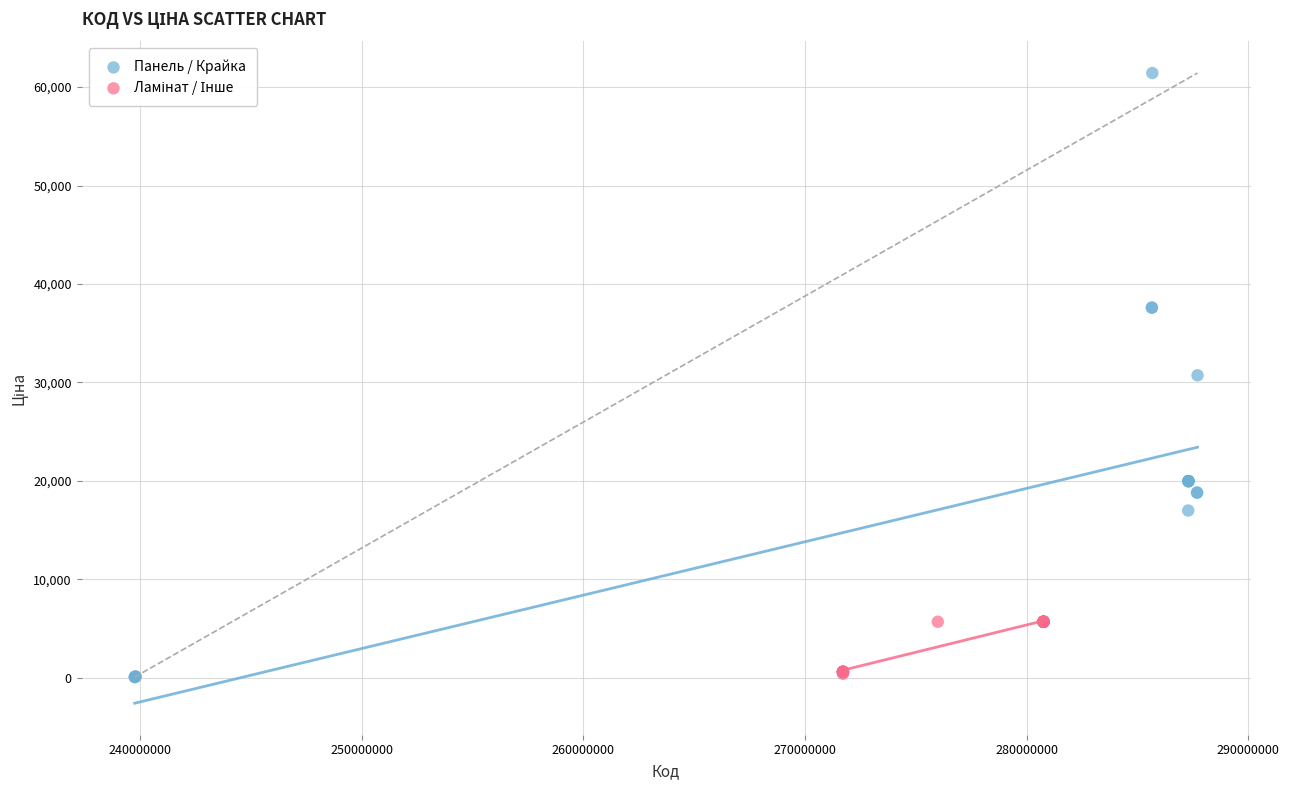

Which series has the widest spread of Y values?

Панель / Крайка